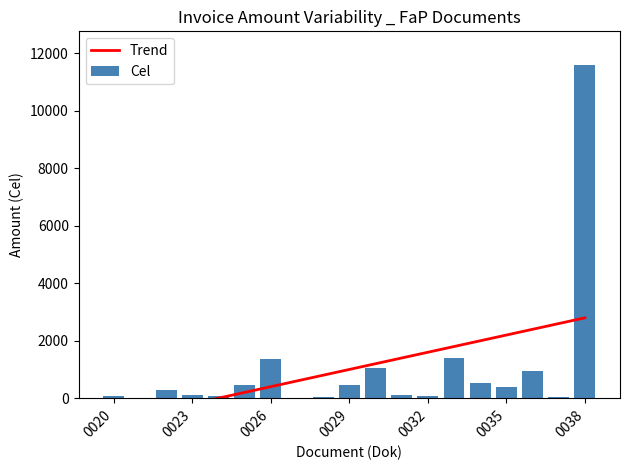

List the series in order of their overall mean, lowest first.

Cel, Trend